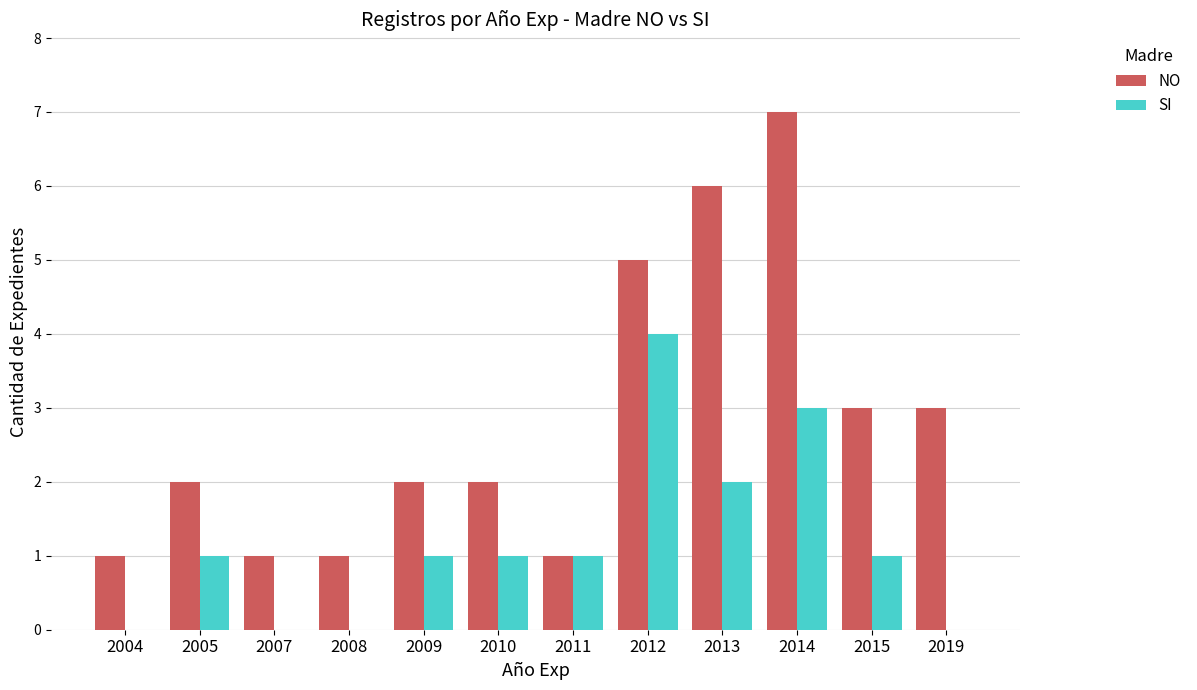

What is the sum of all NO values?

34